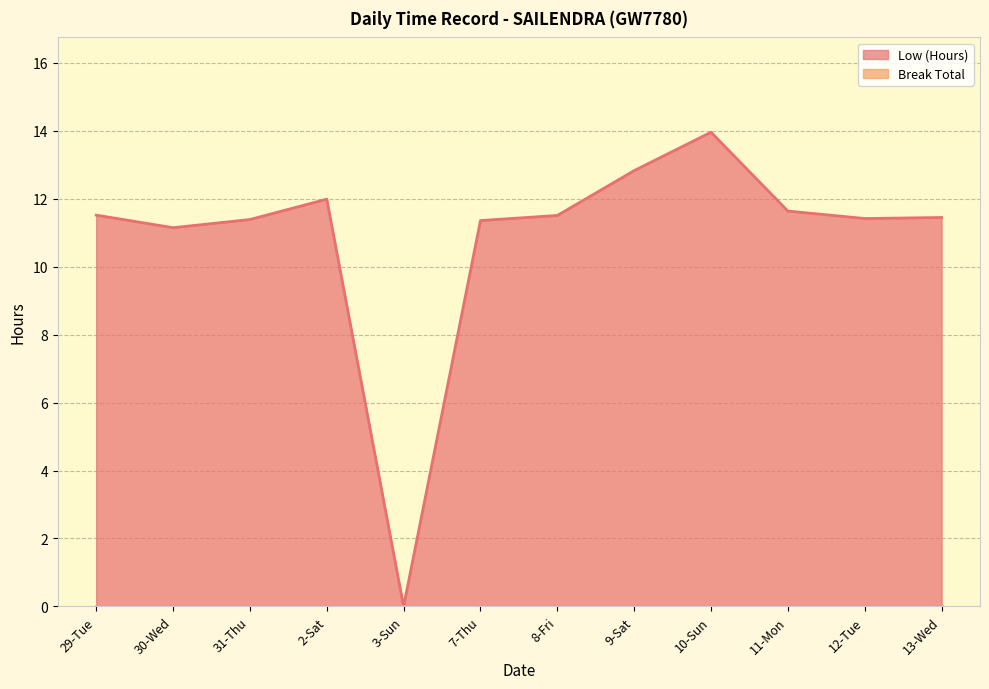

Rank the categories by value from highest to lowest.

10-Sun, 9-Sat, 2-Sat, 11-Mon, 29-Tue, 8-Fri, 13-Wed, 12-Tue, 31-Thu, 7-Thu, 30-Wed, 3-Sun